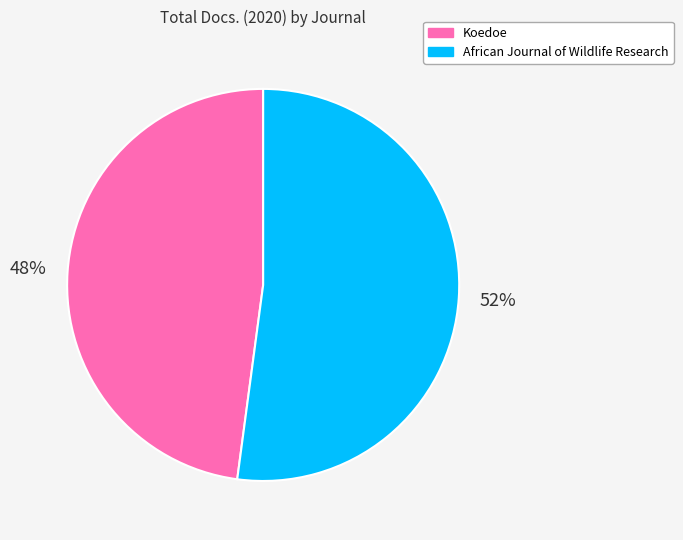

How many slices are in this pie chart?

2